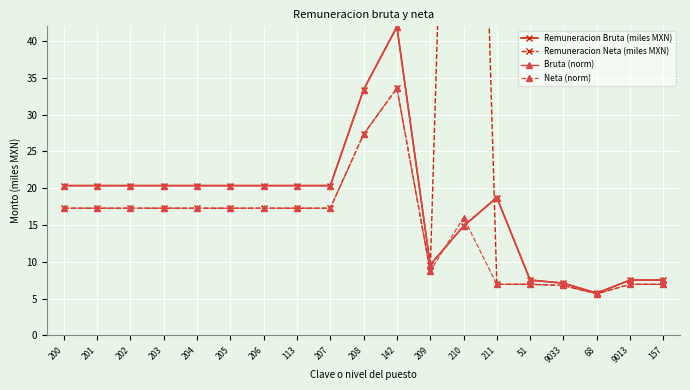

What is the sum of the Neta (norm) values at 9013 and 51?

13.9